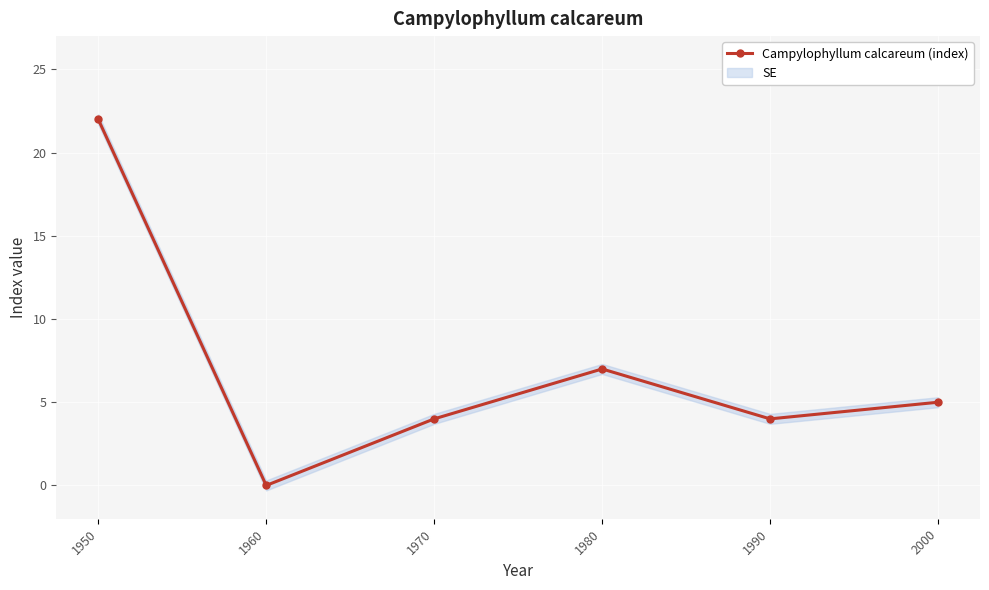

Is it true that the value at 1950 is 34?

False